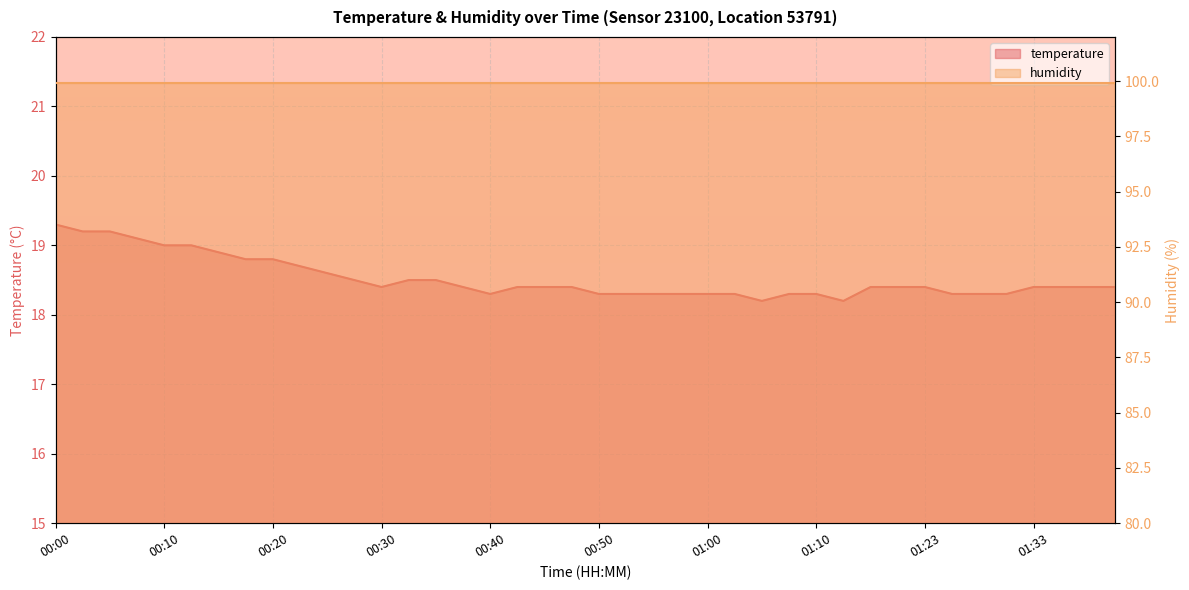

What is the ratio of the value at 00:13 to the value at 00:47?

1.0